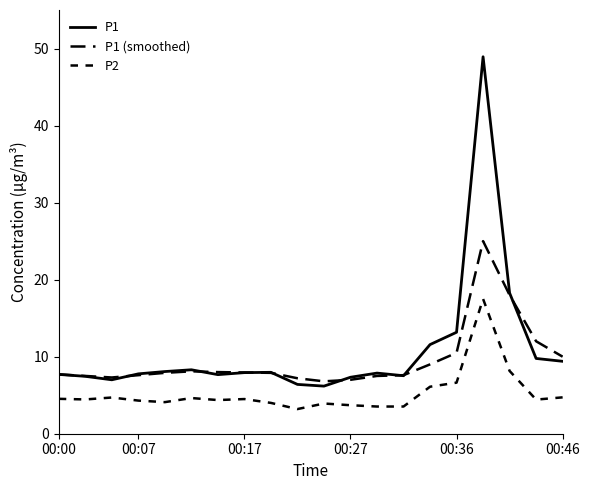

Reading left to right, what are all the values shown in this chart?

P1: 7.7	7.5	7.0	7.8	8.1	8.3	7.7	7.9	8.0	6.4	6.2	7.3	7.9	7.5	11.6	13.2	48.9	18.3	9.8	9.4
P1 (smoothed): 7.7	7.5	7.3	7.6	7.9	8.1	8.0	8.0	7.9	7.2	6.8	7.0	7.5	7.6	9.0	10.5	25.0	18.0	12.0	10.0
P2: 4.5	4.5	4.7	4.3	4.1	4.6	4.4	4.5	4.0	3.2	3.9	3.7	3.5	3.5	6.1	6.6	17.5	8.2	4.4	4.7